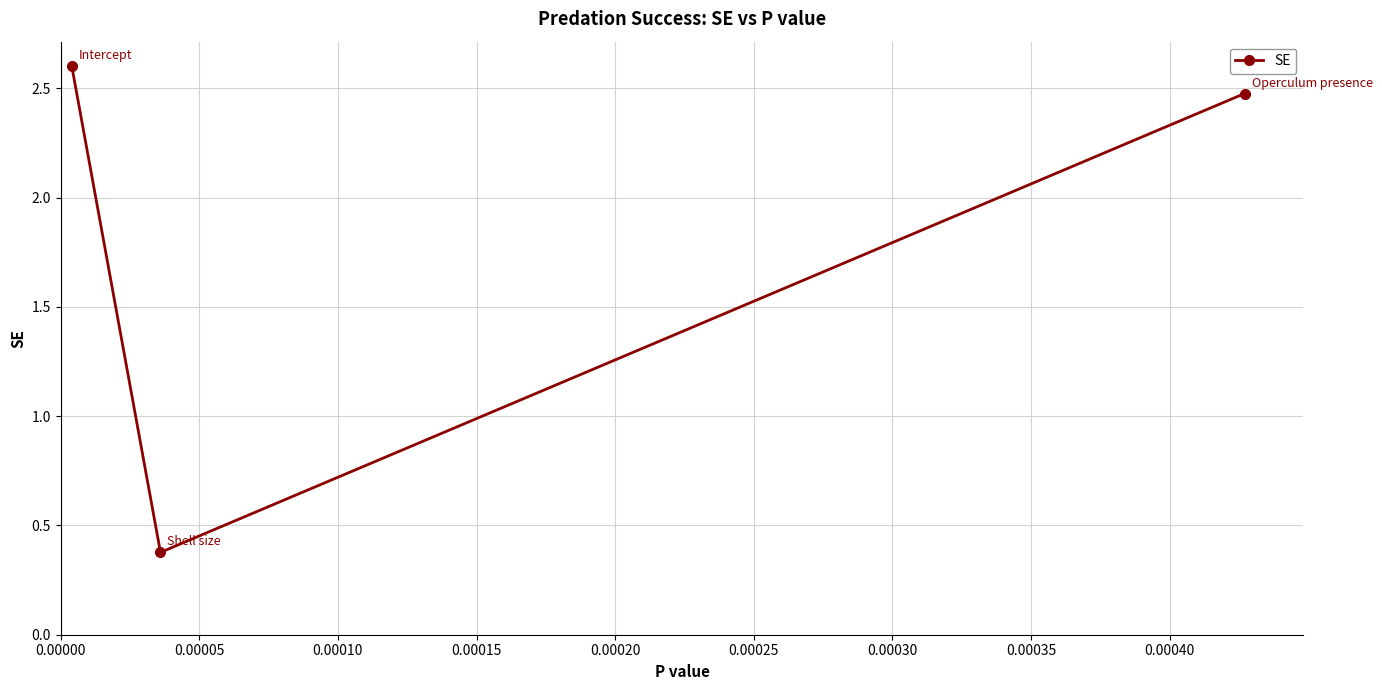

Reading right to left, extract all data points from this chart.

2.5	0.4	2.6